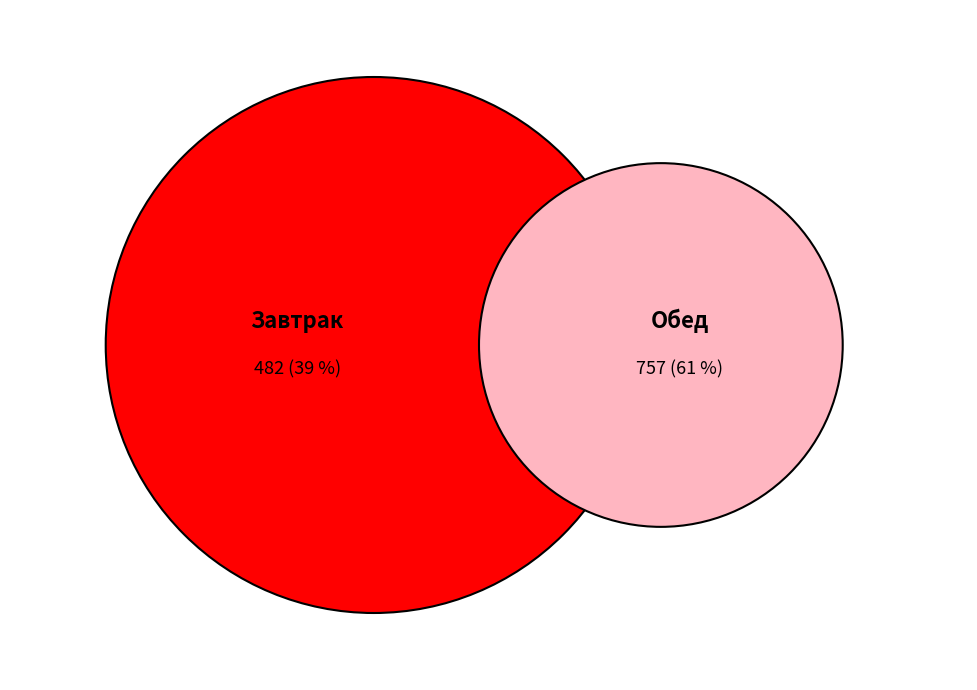

Is the sum of Завтрак and Обед greater than half?

Yes